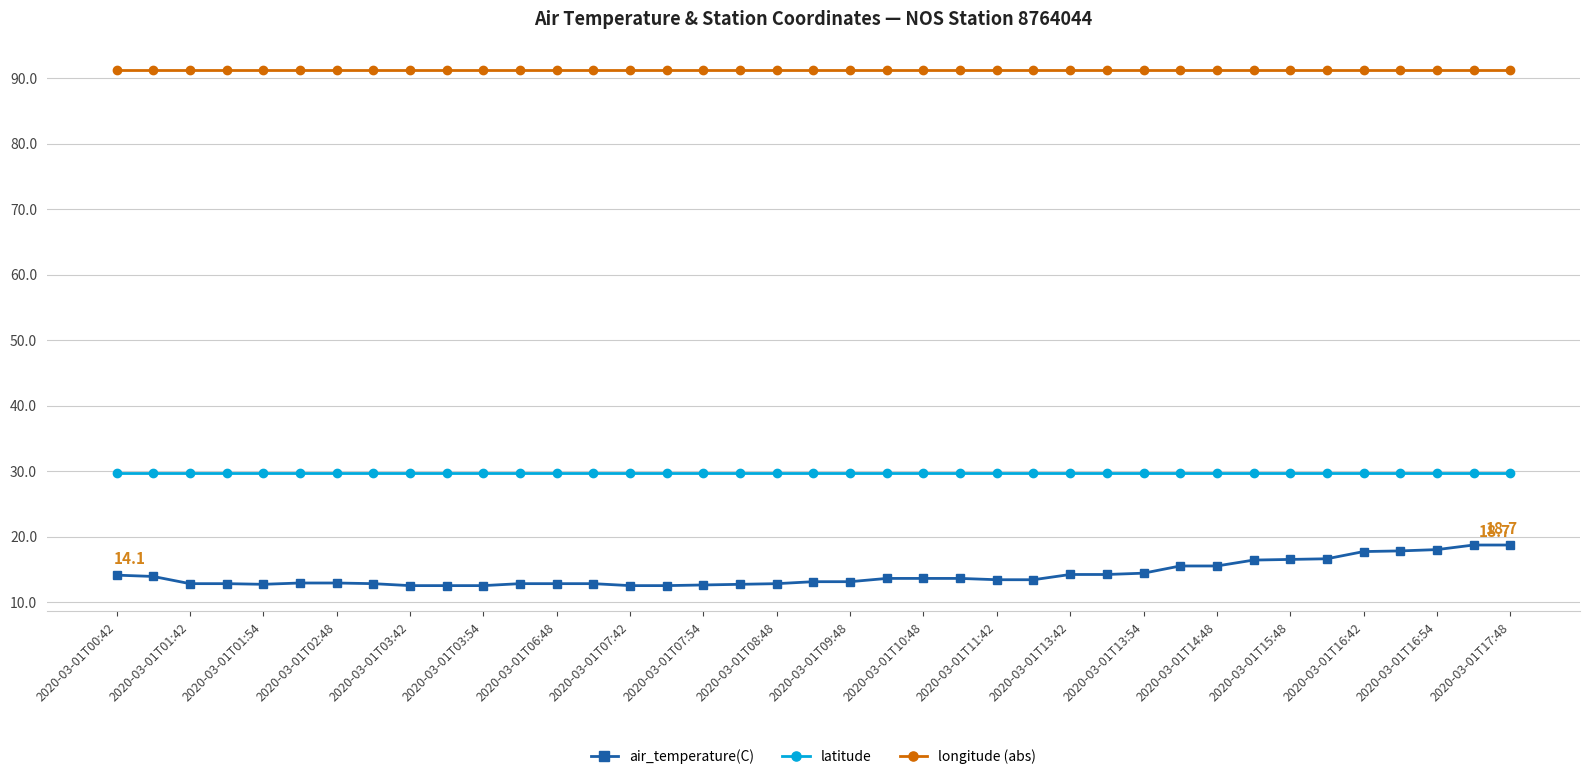

What is the maximum value for longitude (abs)?

91.2